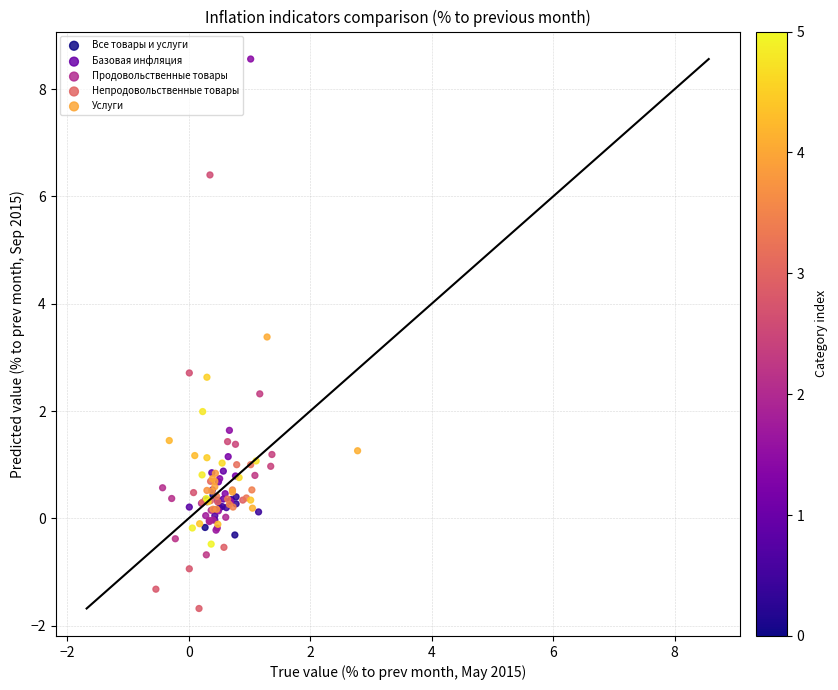

Which series contains the lowest Y value?

Продовольственные товары